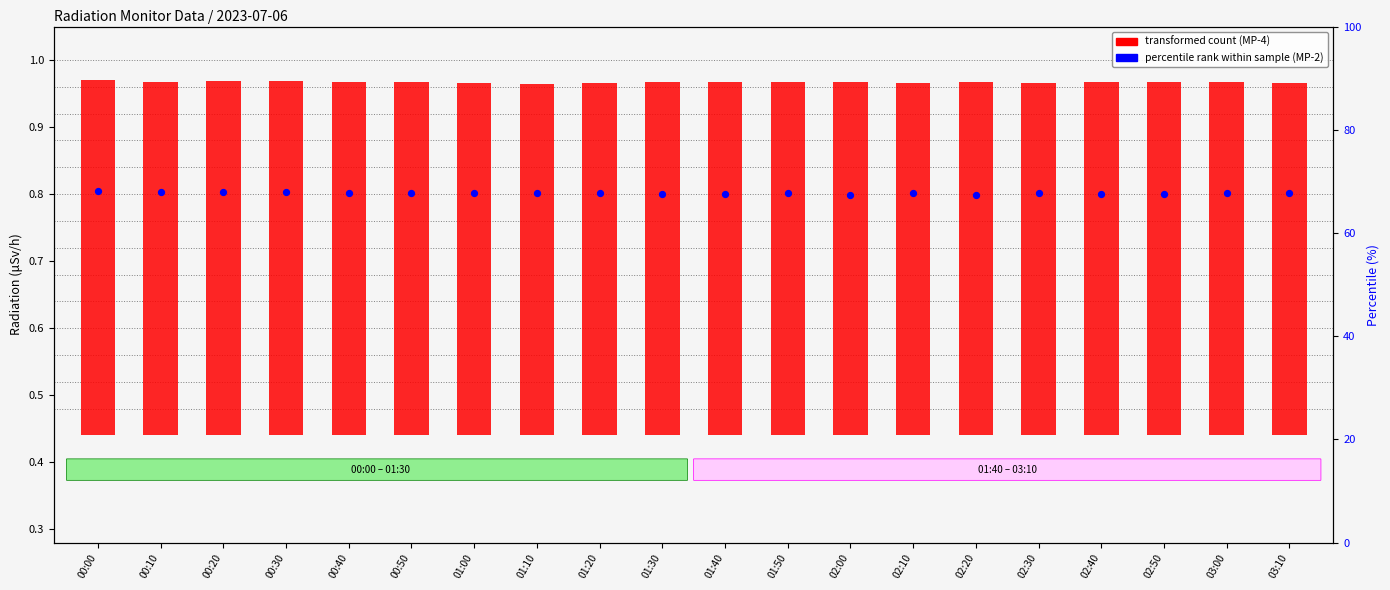

At how many categories does at least one series exceed 0?

20